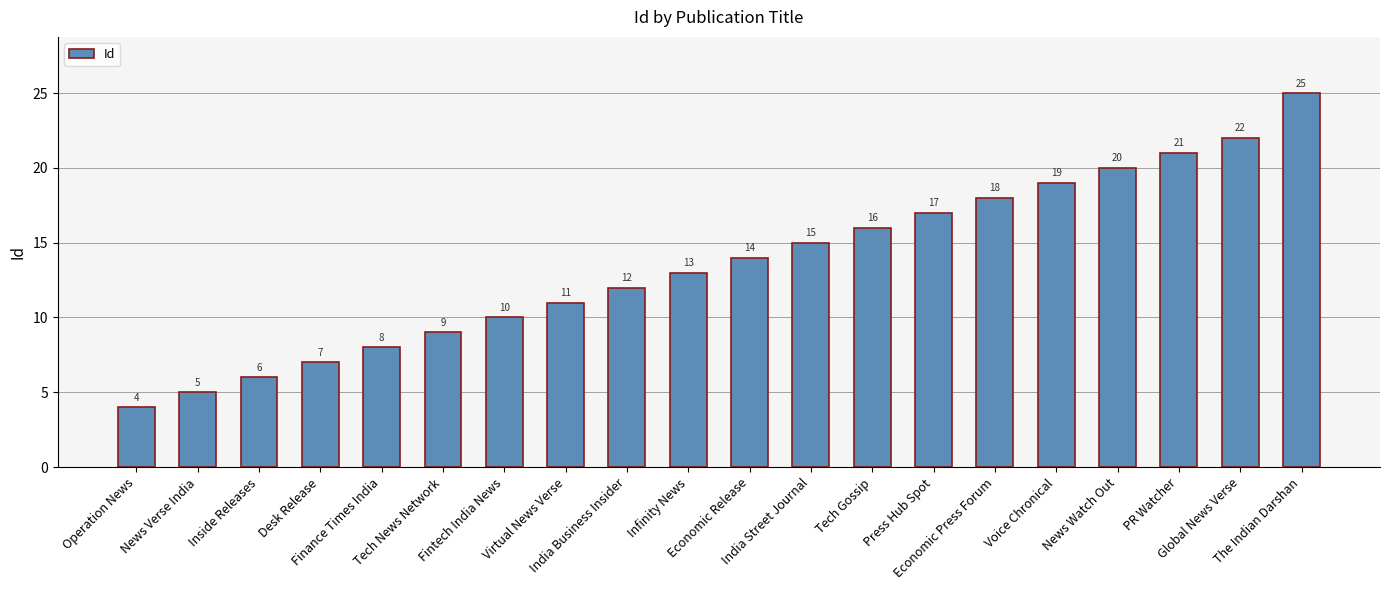

What is the label of the 6th bar from the right?

Economic Press Forum